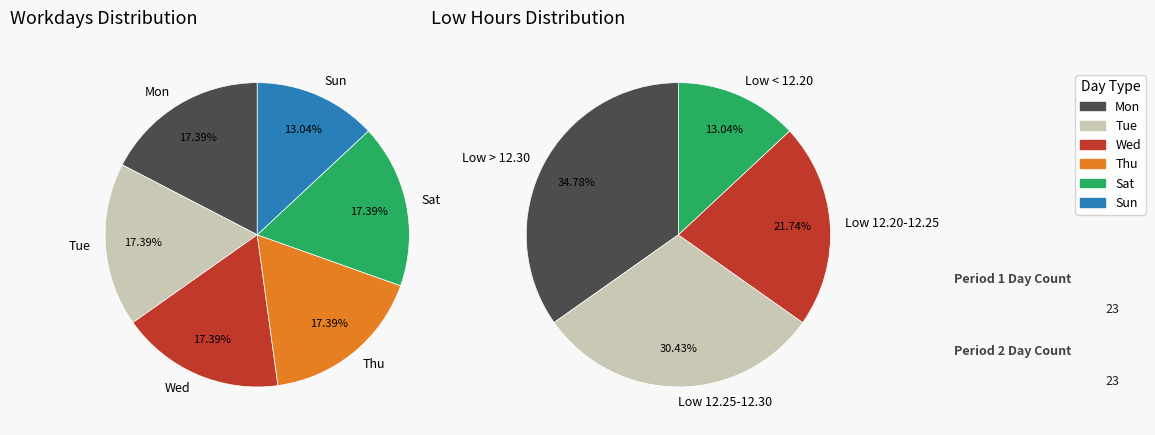

To the nearest percent, what percentage of the pie is 13?

4%